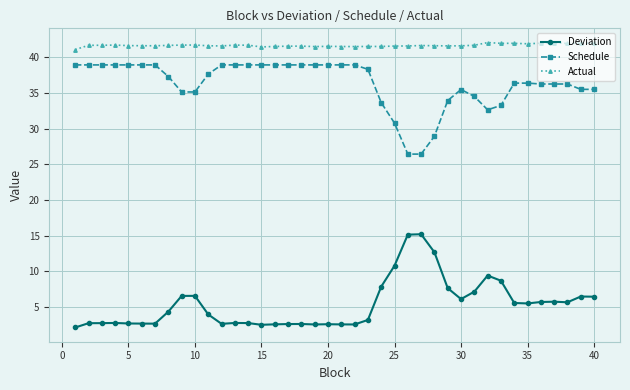

What is the lowest value of the Deviation series?

2.1